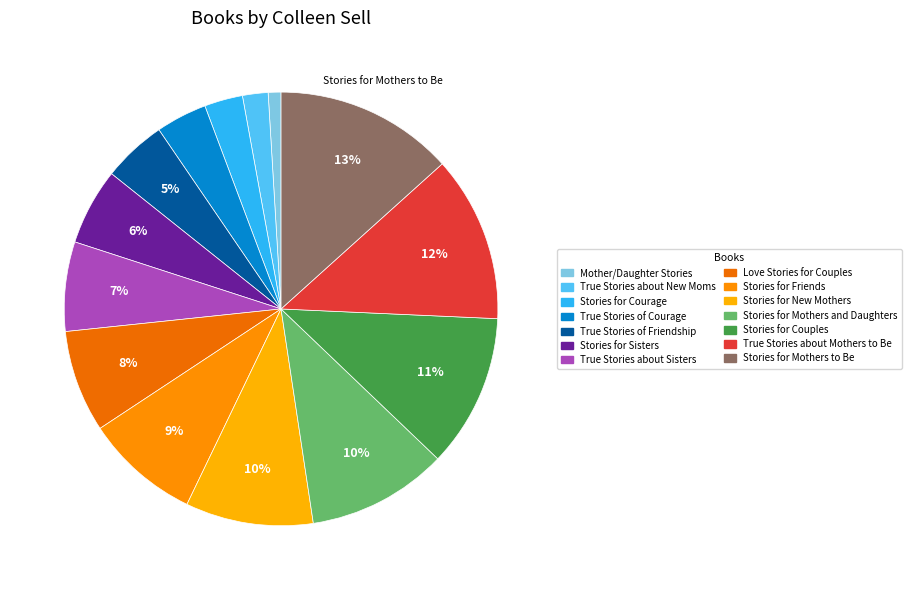

Does Stories for New Mothers represent more than half of the total?

No